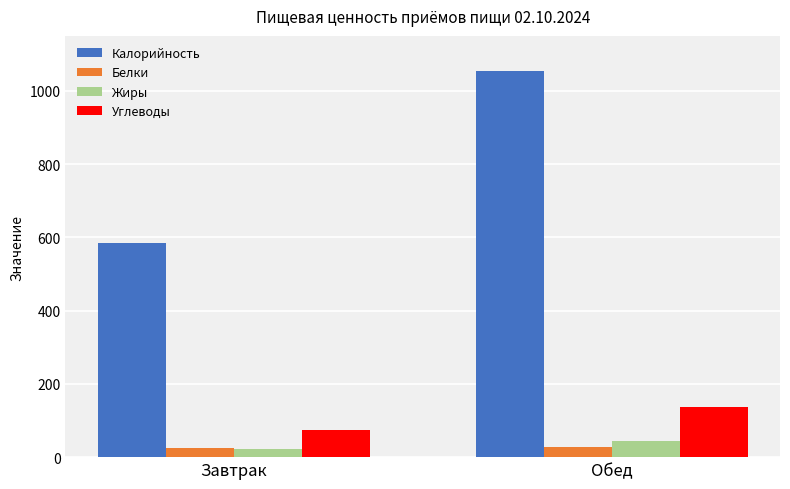

Between Завтрак and Обед, which series saw the biggest shift?

Калорийность